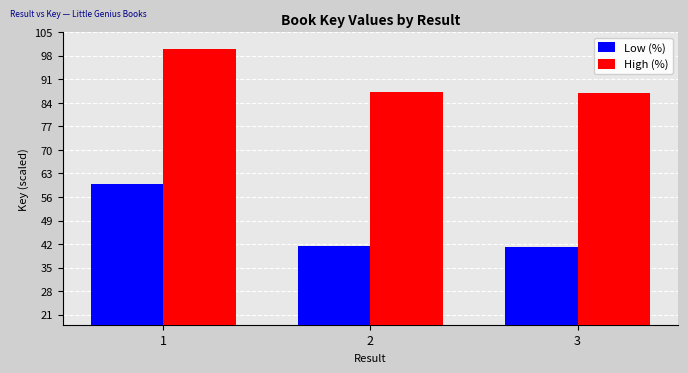

What is the sum of the Low (%) values at 2 and 3?

82.4